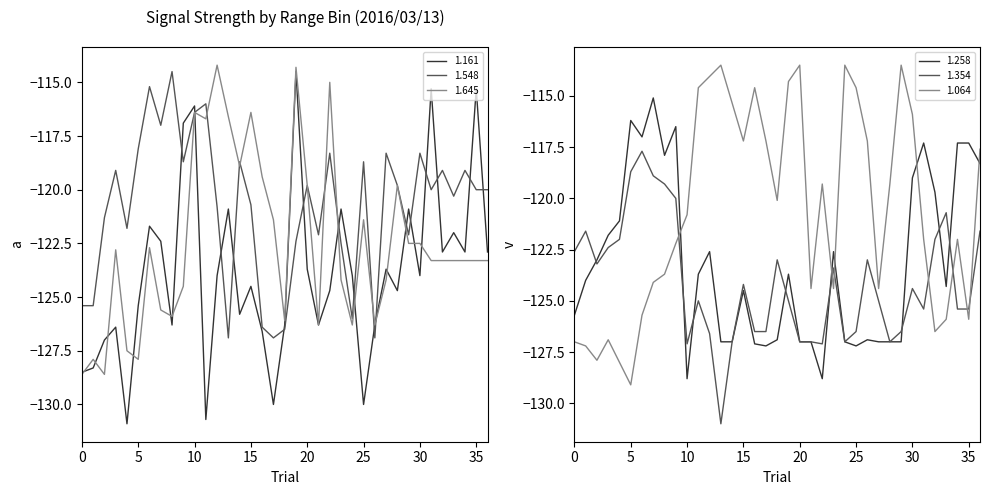

What is the lowest value of the 1.548 series?

-126.9